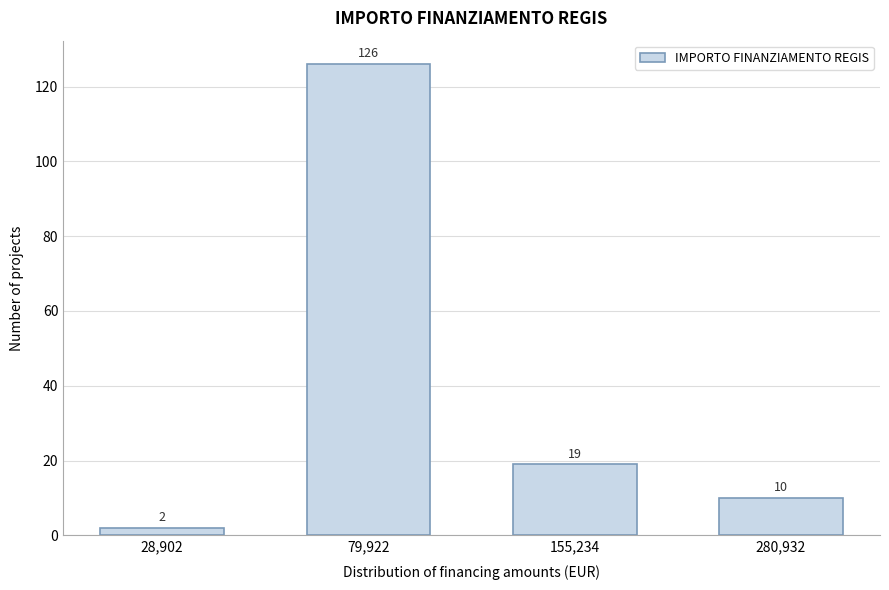

Reading left to right, what are all the values shown in this chart?

28,902=2	79,922=126	155,234=19	280,932=10